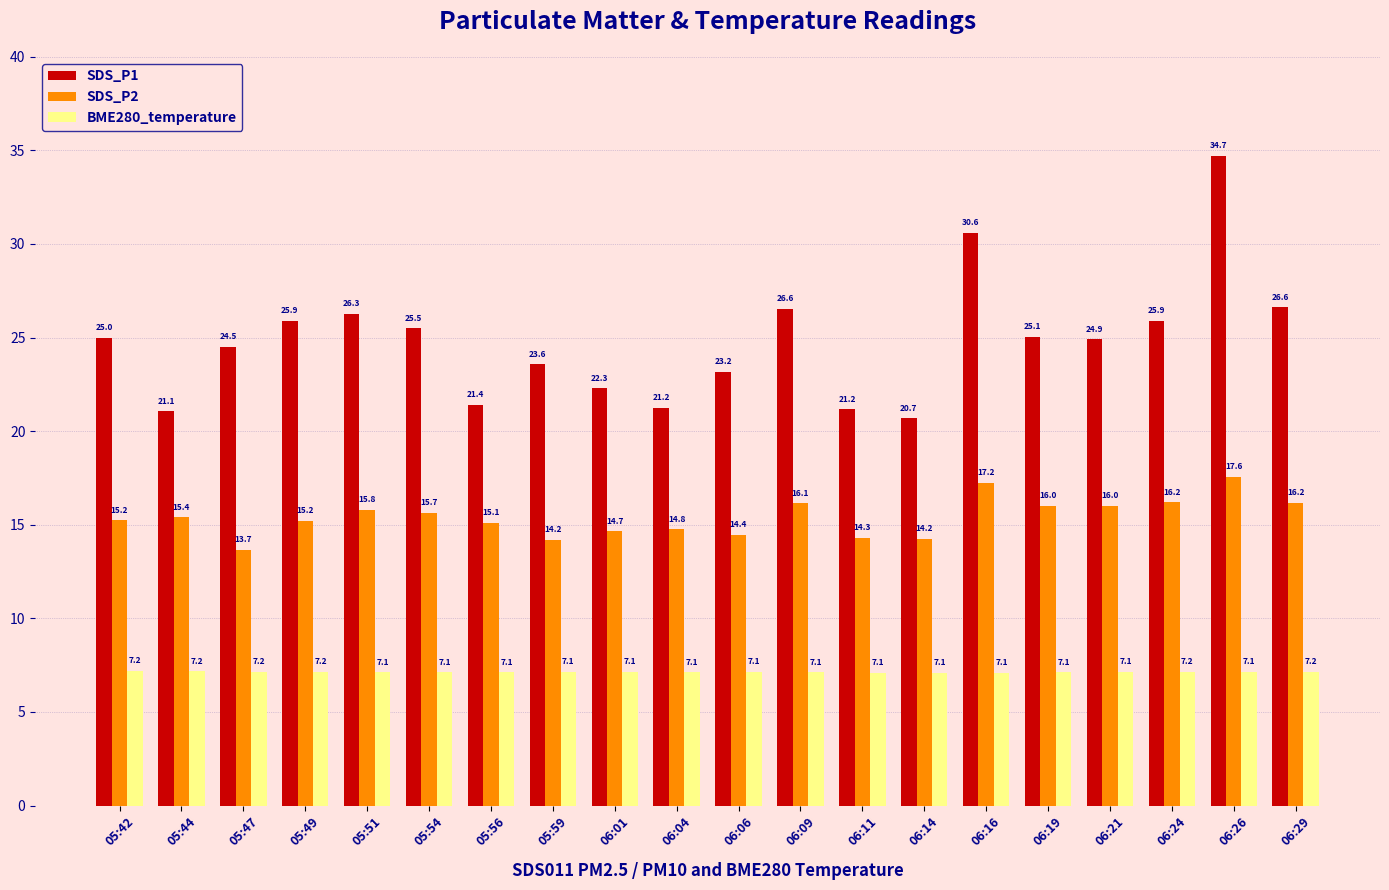

What position from the right is 05:49?

17